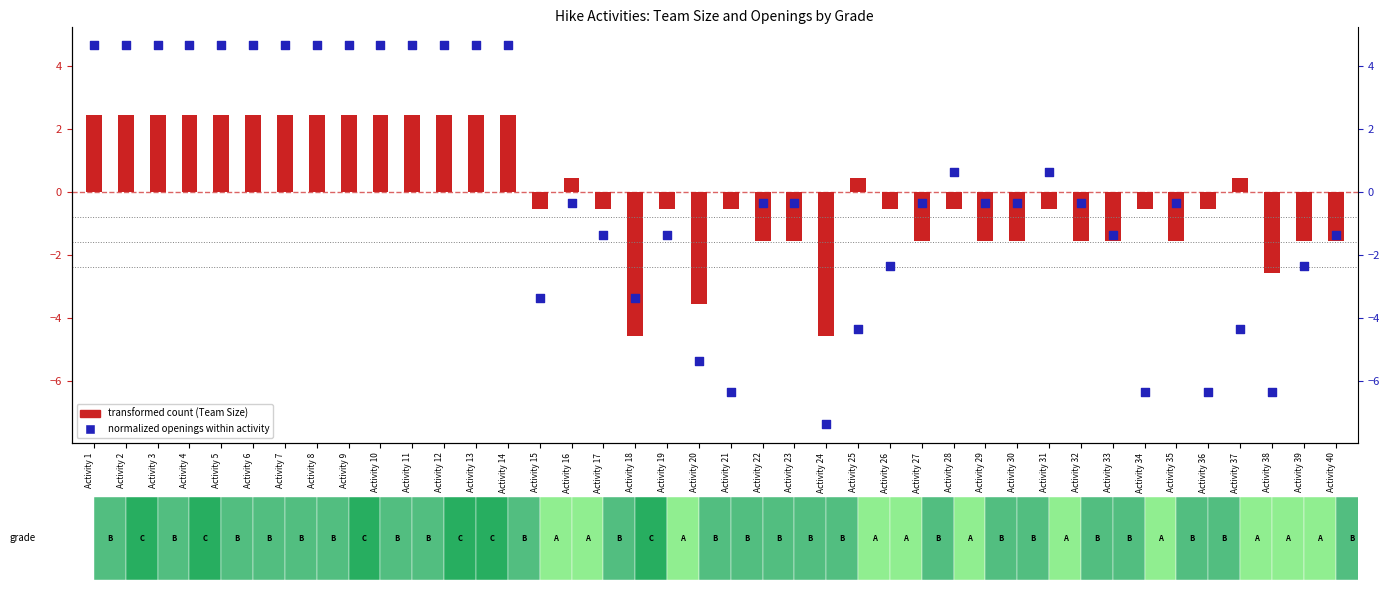

What is the total value across all series at Activity 24?

-11.9